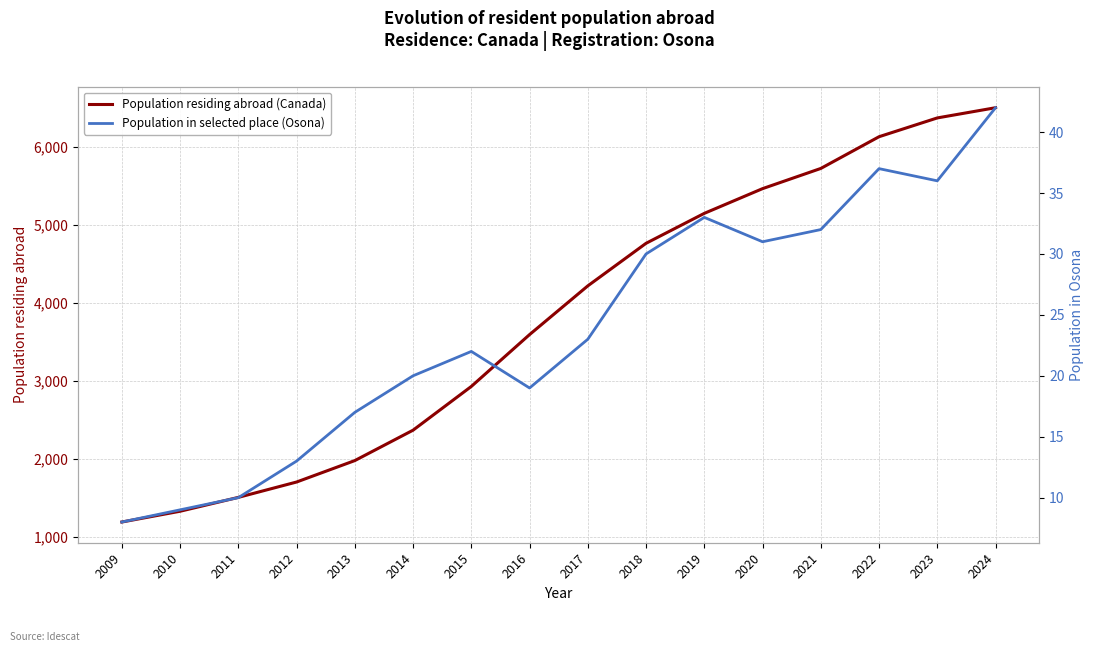

Is it true that Population in selected place (Osona) equals 33 at 2019?

True